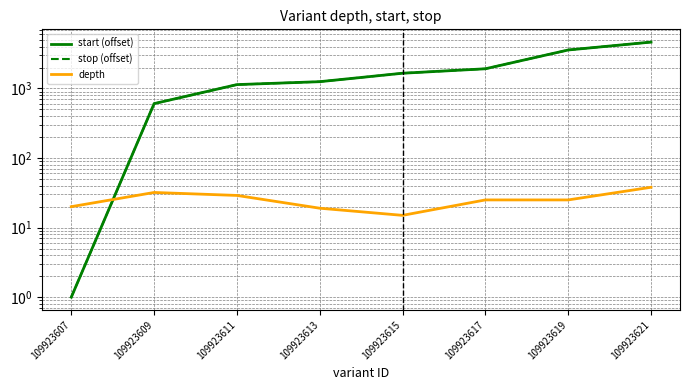

Which series has the widest spread of values?

start (offset)